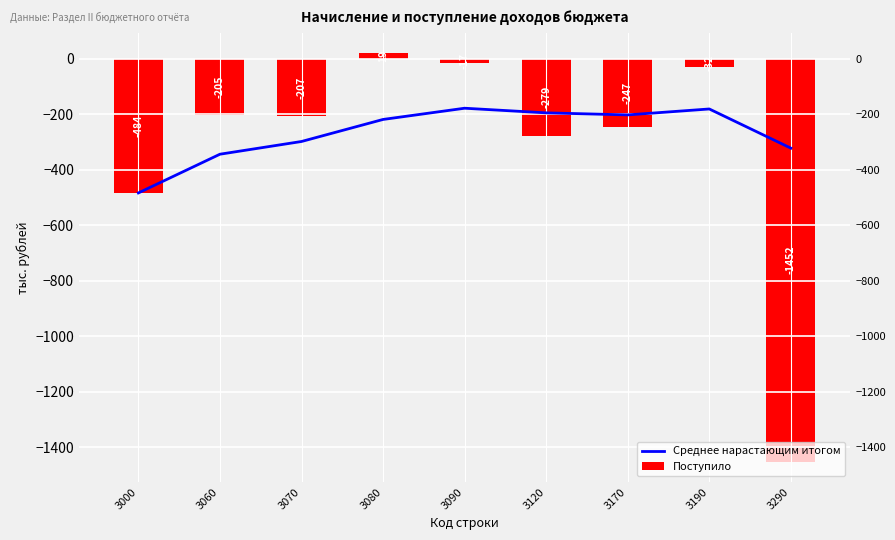

Rank the series by their average value, from lowest to highest.

Поступило, Среднее нарастающим итогом